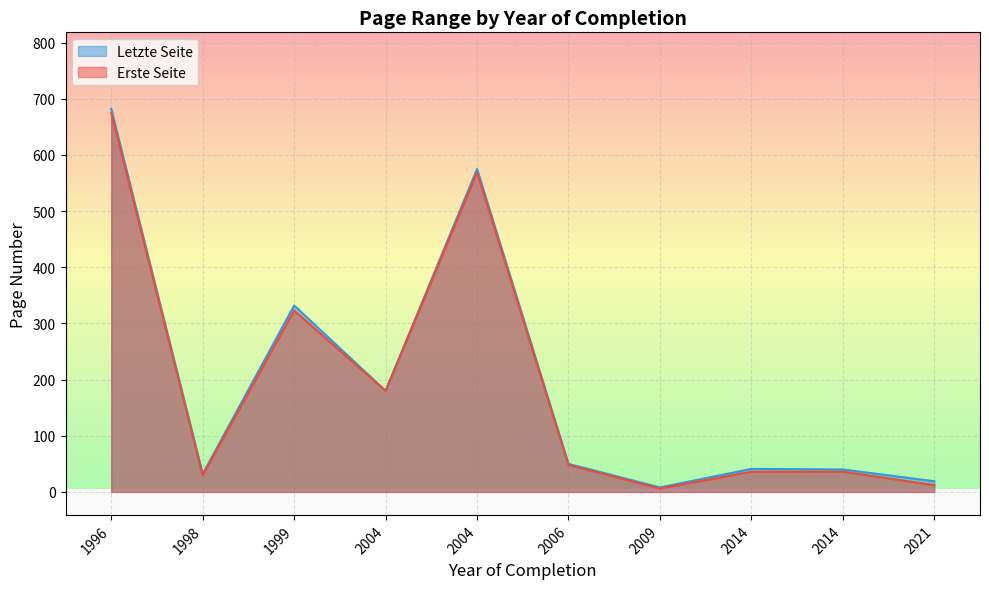

Is it true that Erste Seite equals 398 at 1996?

False